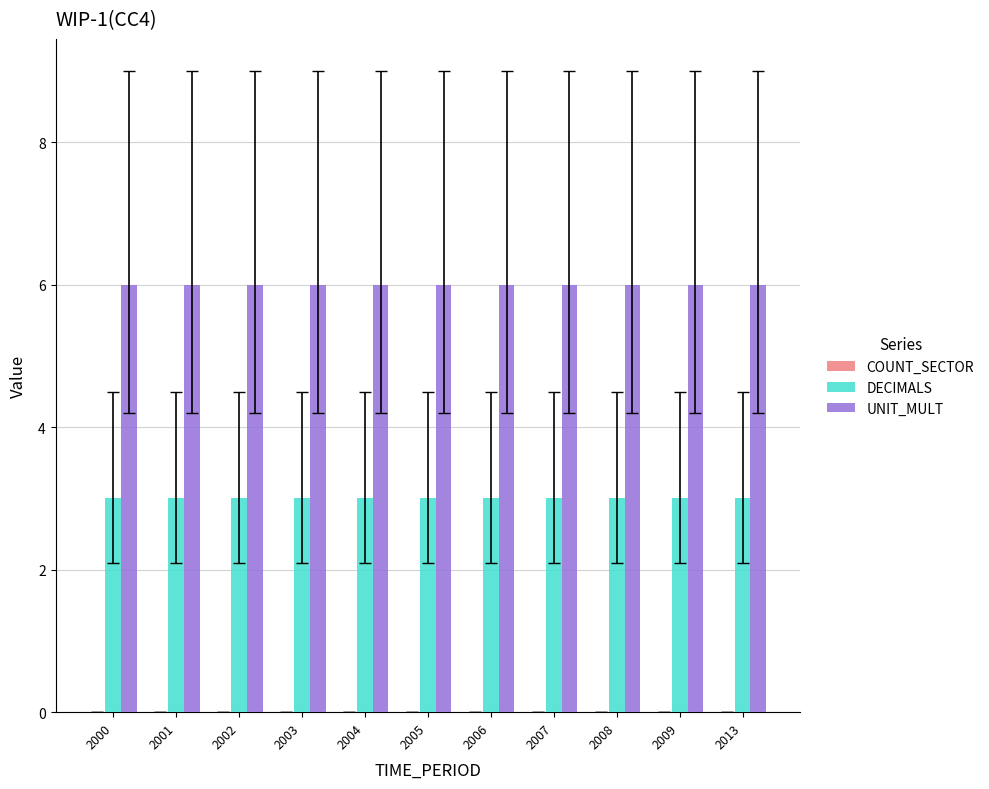

Are the bars horizontal?

No